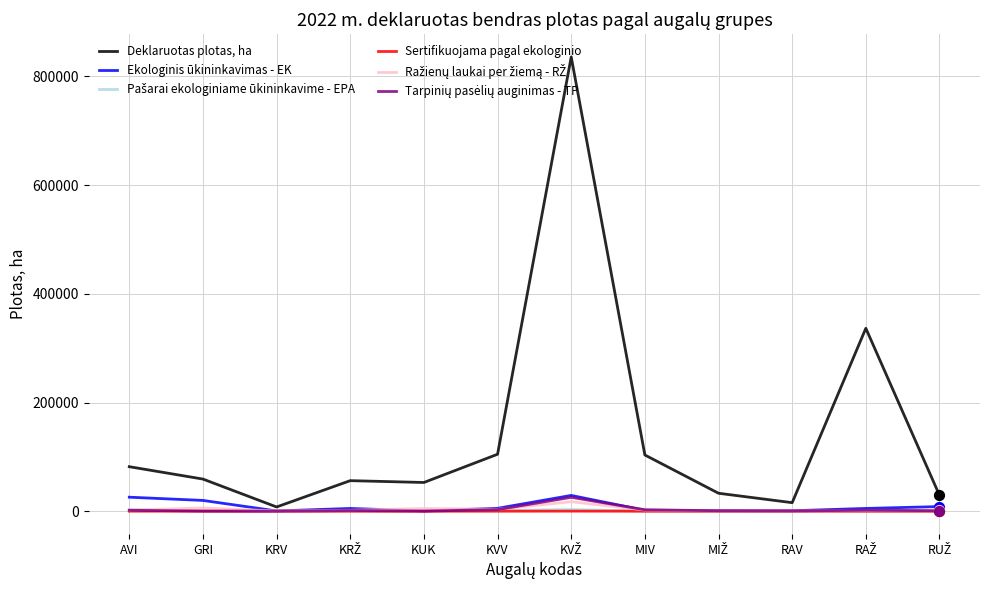

Which series has the widest spread of values?

Deklaruotas plotas, ha